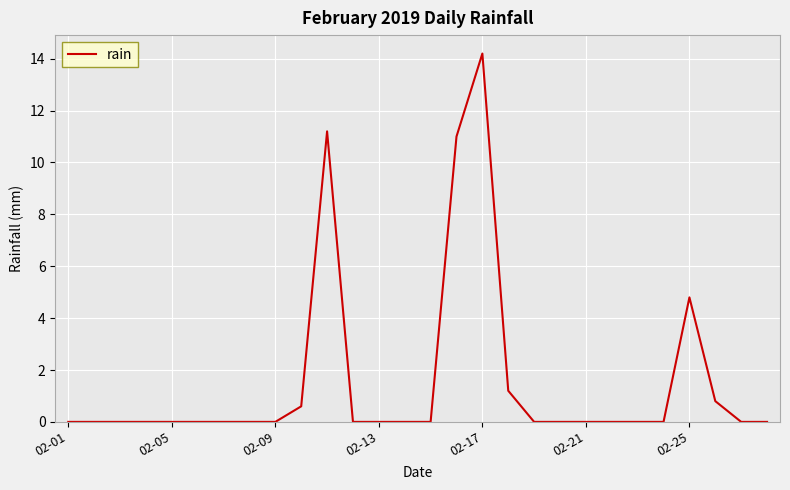

What is the greatest value displayed?

14.2